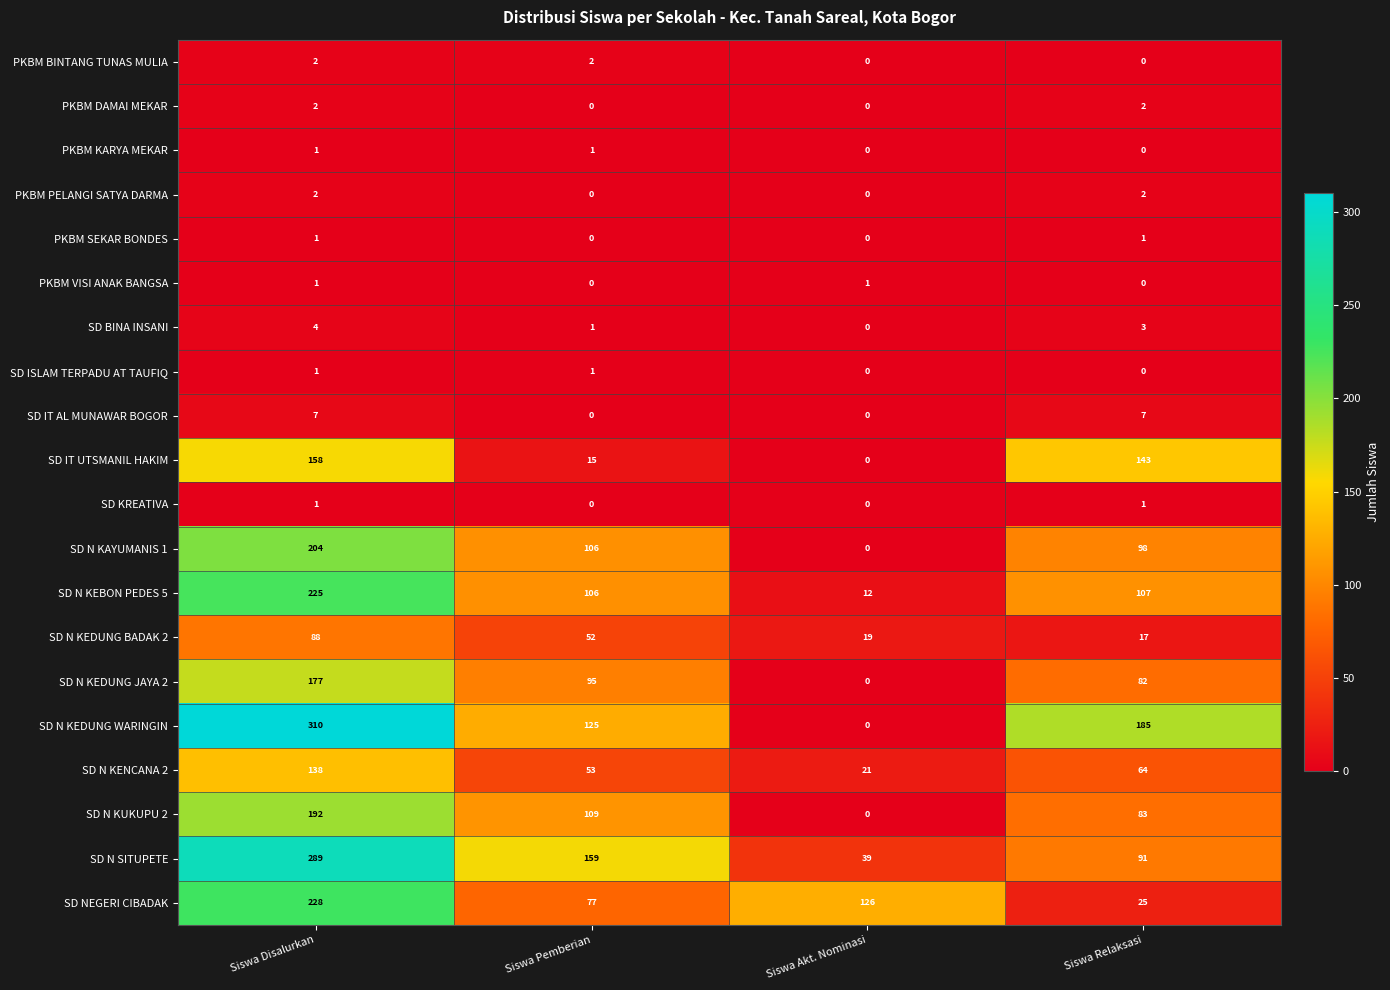

What is the spread (max minus min) of values at Siswa Disalurkan?

309